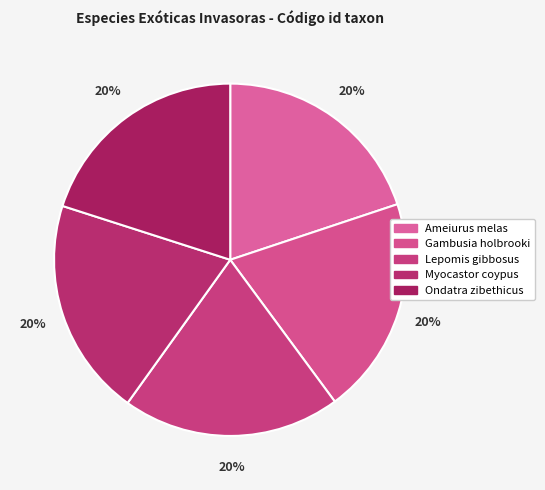

Count the number of slices in the pie.

5